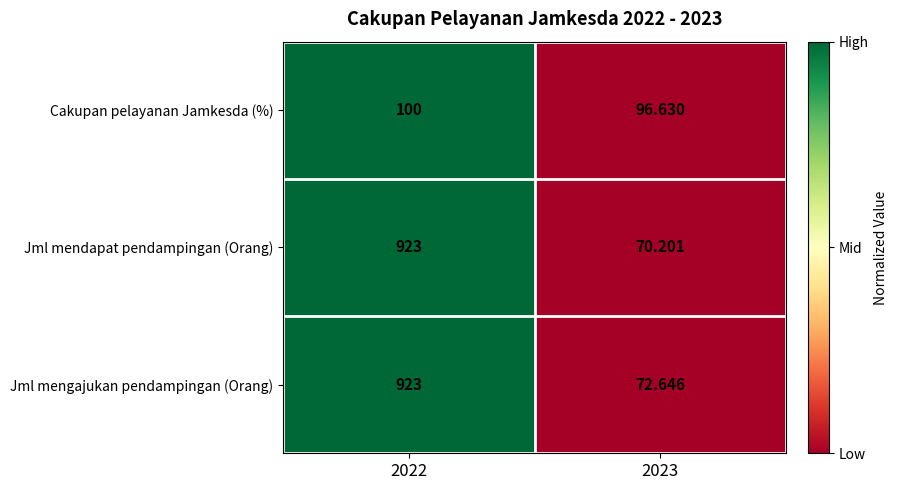

Which series has the widest spread of values?

Jml mendapat pendampingan (Orang)